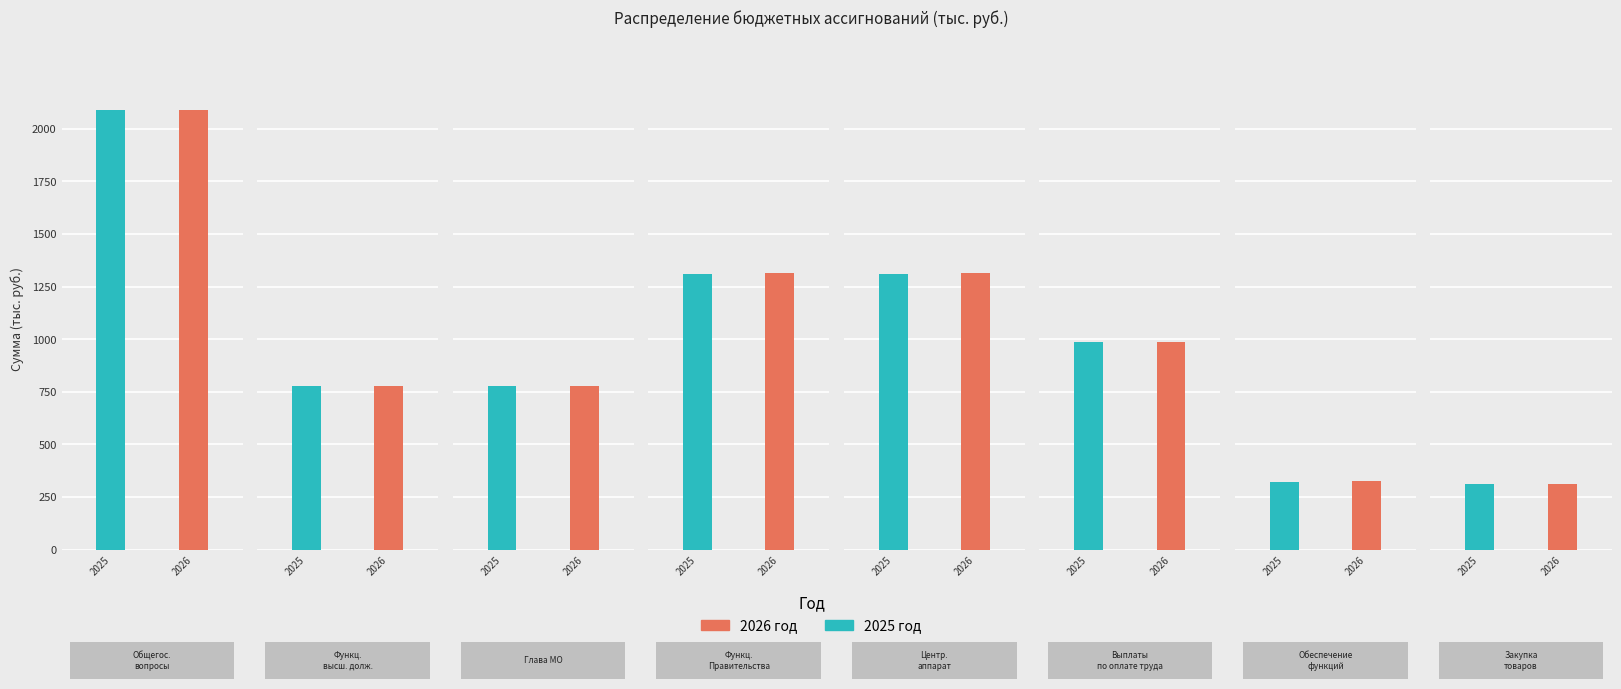

Reading left to right, what are all the values shown in this chart?

2025: 2087.7	775.7	775.7	1312.0	1312.0	988.4	323.6	313.6
2026: 2090.7	775.7	775.7	1315.0	1315.0	988.4	326.6	313.6